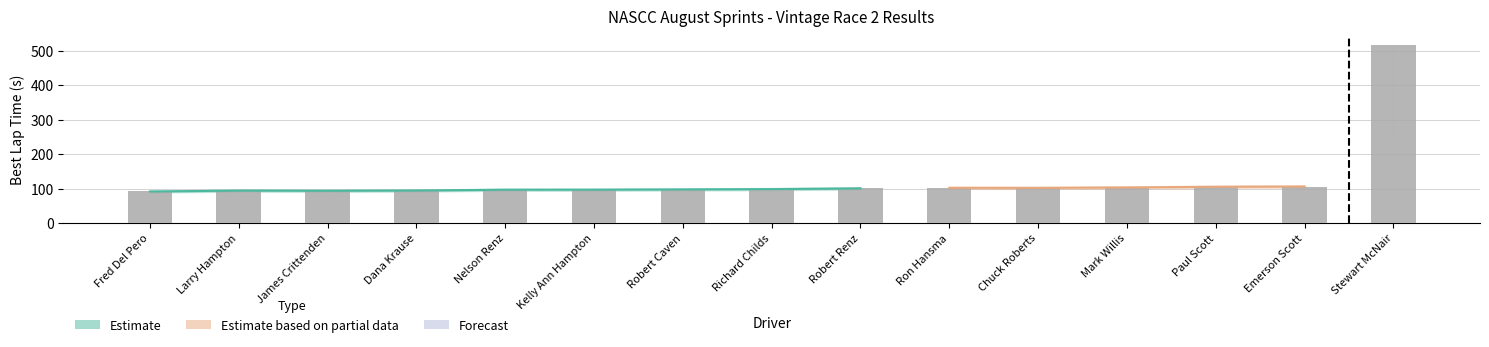

How many bars are there in total?

15